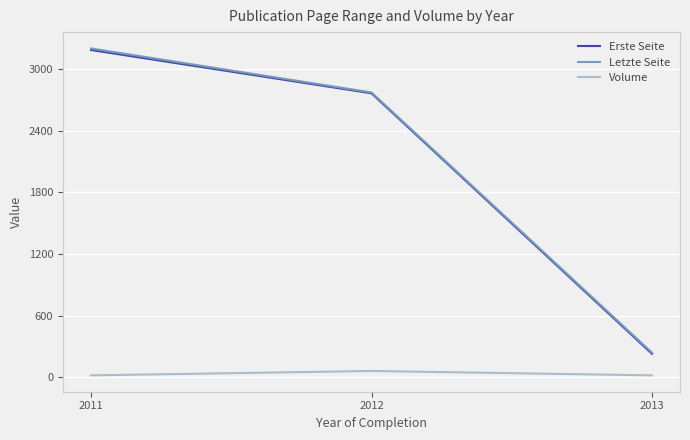

True or false: Volume has a value of 19 at 2013.

True